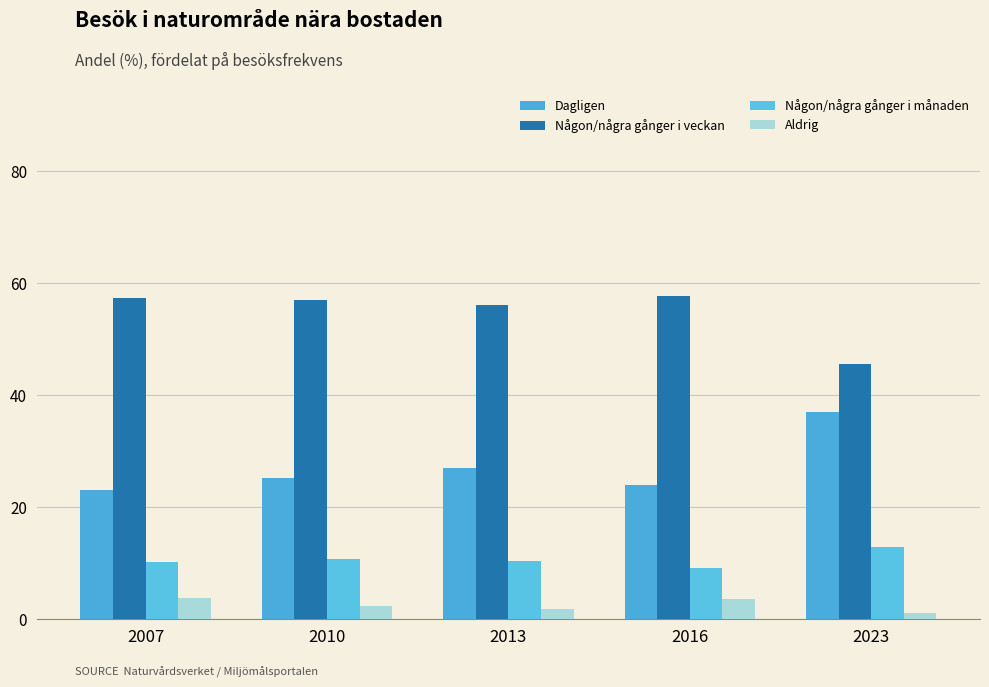

At which label is Dagligen closest to 30?

2013